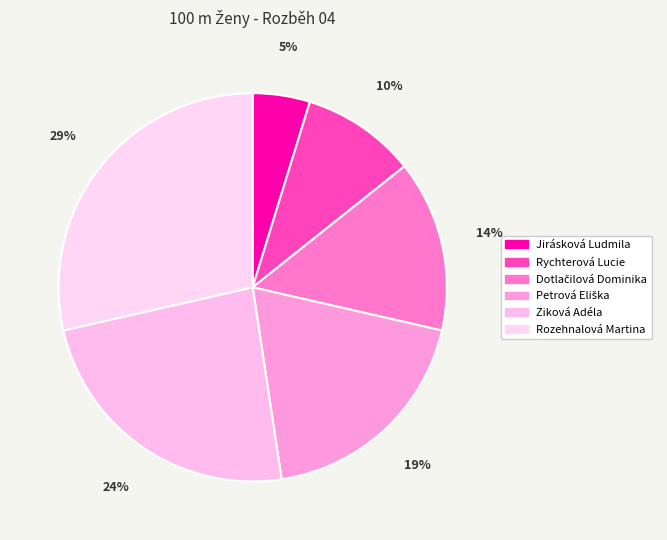

Rank the categories by value from highest to lowest.

Rozehnalová Martina, Ziková Adéla, Petrová Eliška, Dotlačilová Dominika, Rychterová Lucie, Jirásková Ludmila